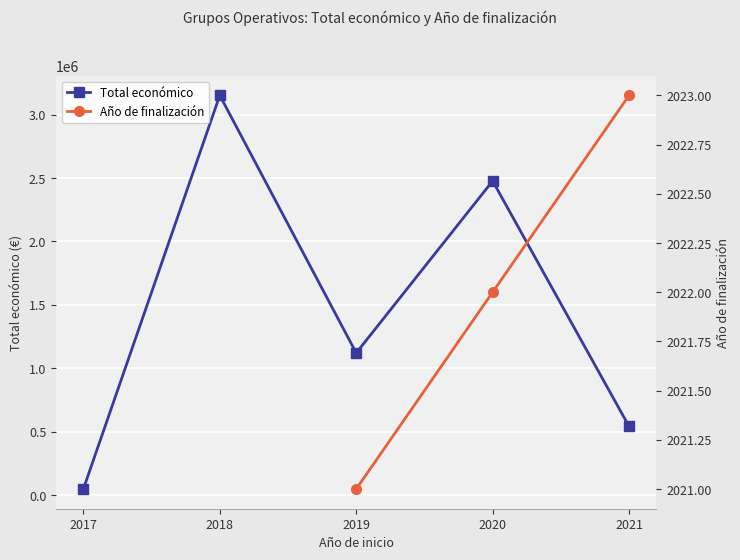

How many positive values does the Año de finalización series have?

3